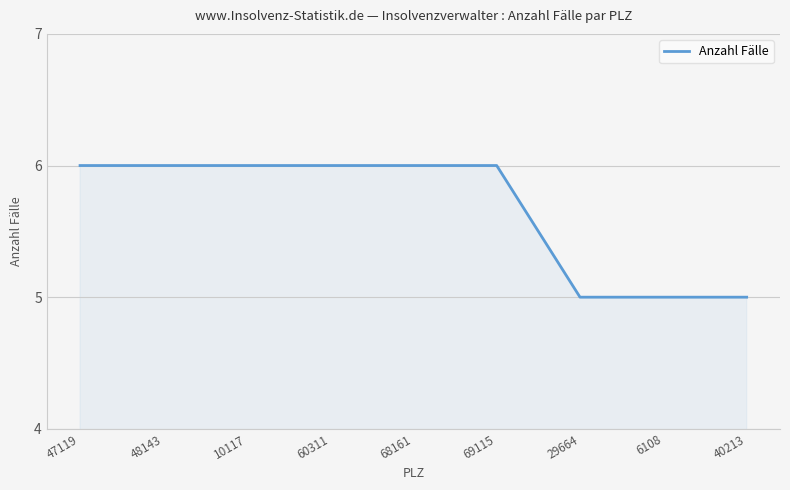

Does the chart display data point markers on the line(s)?

No